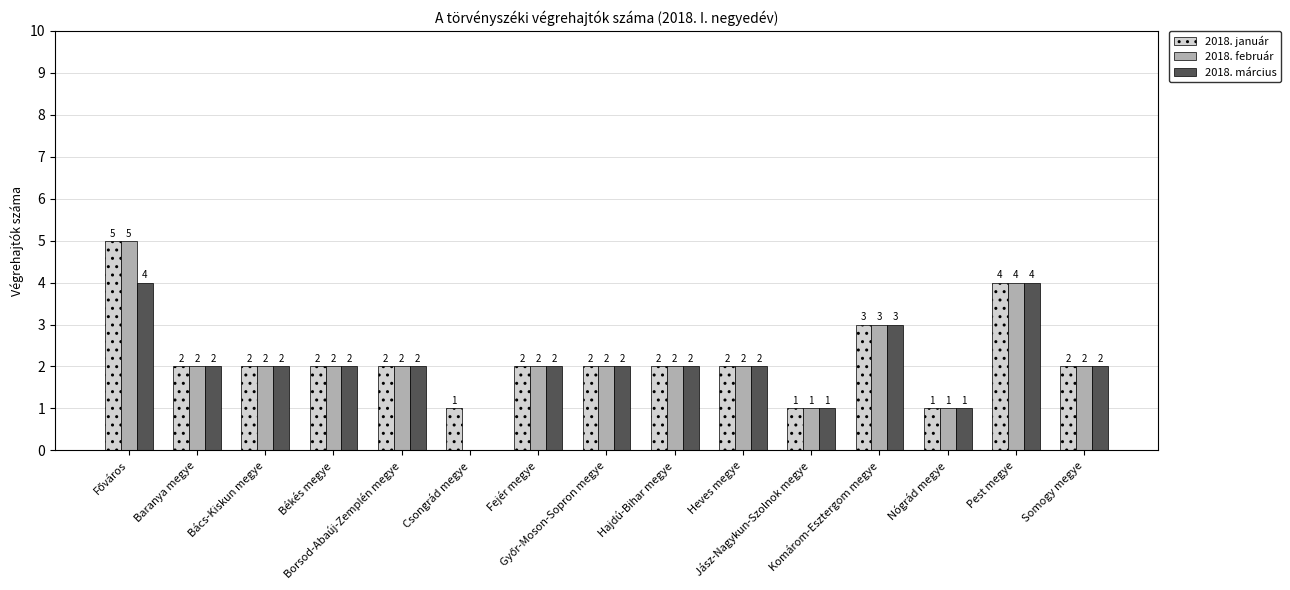

What is the sum of all 2018. március values?

31